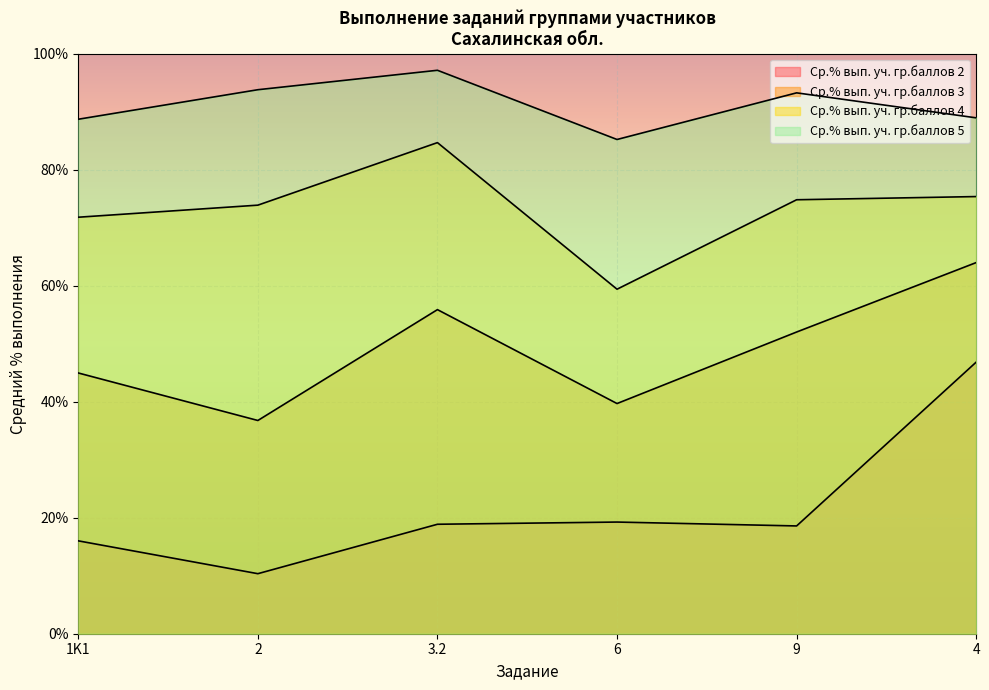

What is the difference between the highest and lowest values at 3.2?

78.3